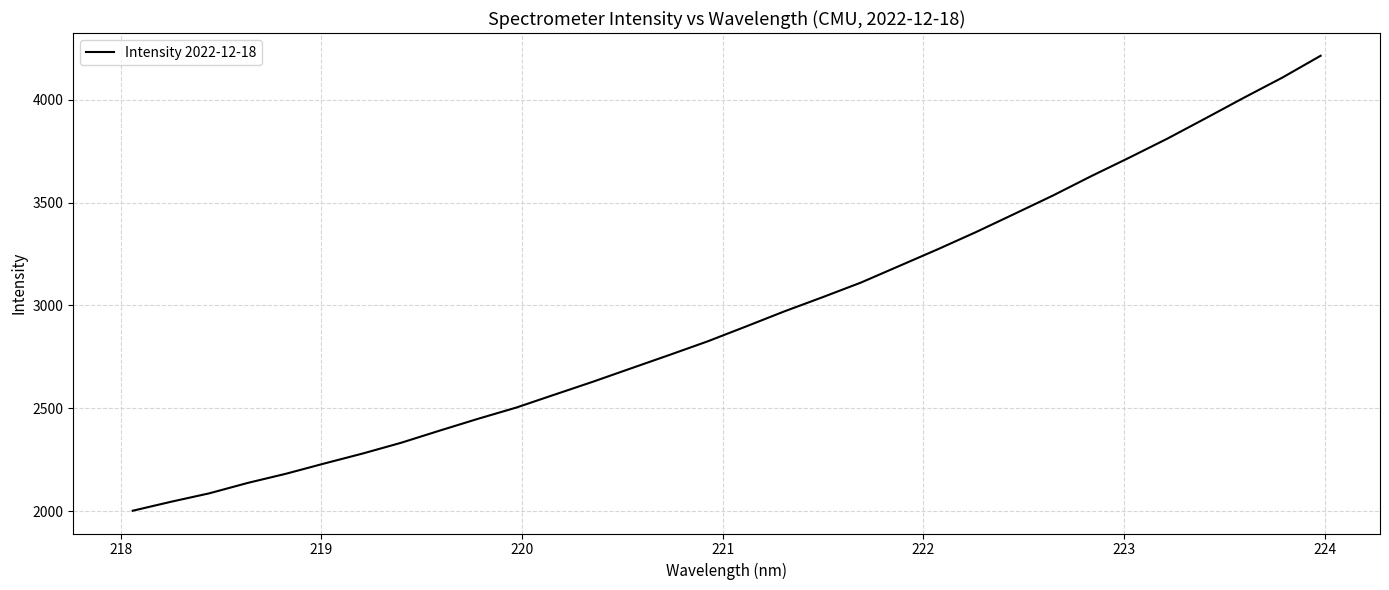

What is the greatest value displayed?

4214.3